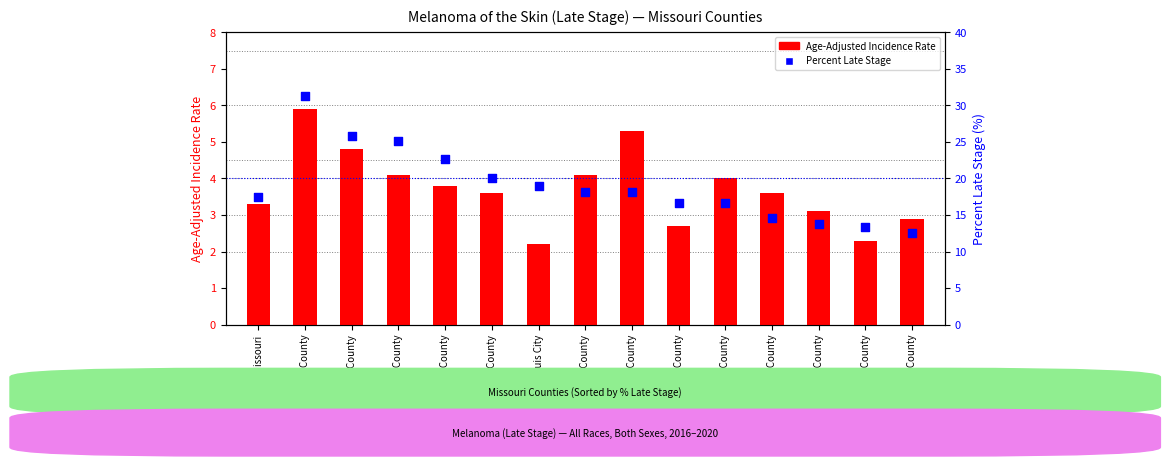

Which series has the widest spread of Y values?

Percent Late Stage